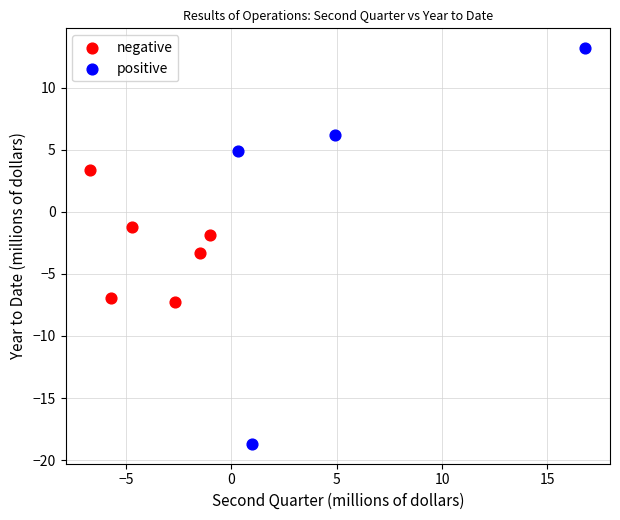

Which series has the largest Y range (max minus min)?

positive